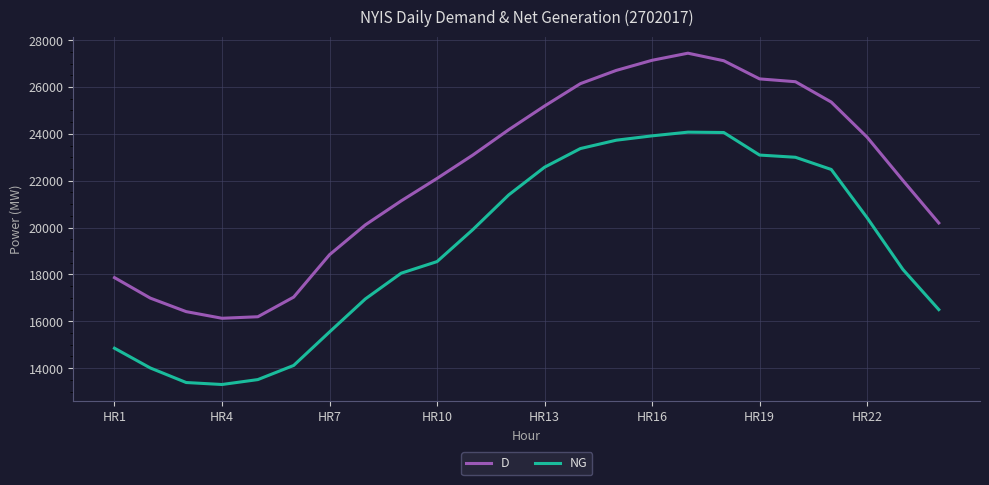

In D, how many points are higher than both neighbors (excluding endpoints)?

1